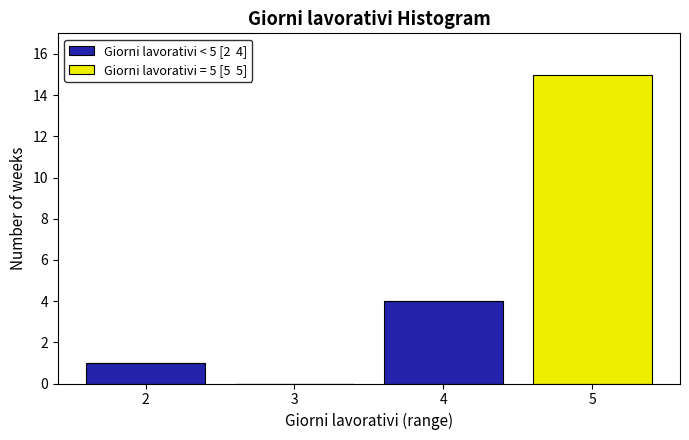

Which range on the x-axis has the tallest stacked bar (by total height)?

4.5 to 5.5